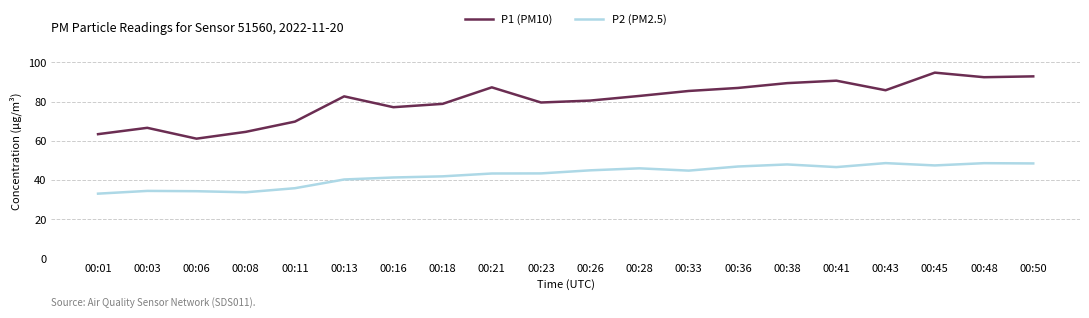

Where is P1 (PM10) nearest to the value 77?

00:16